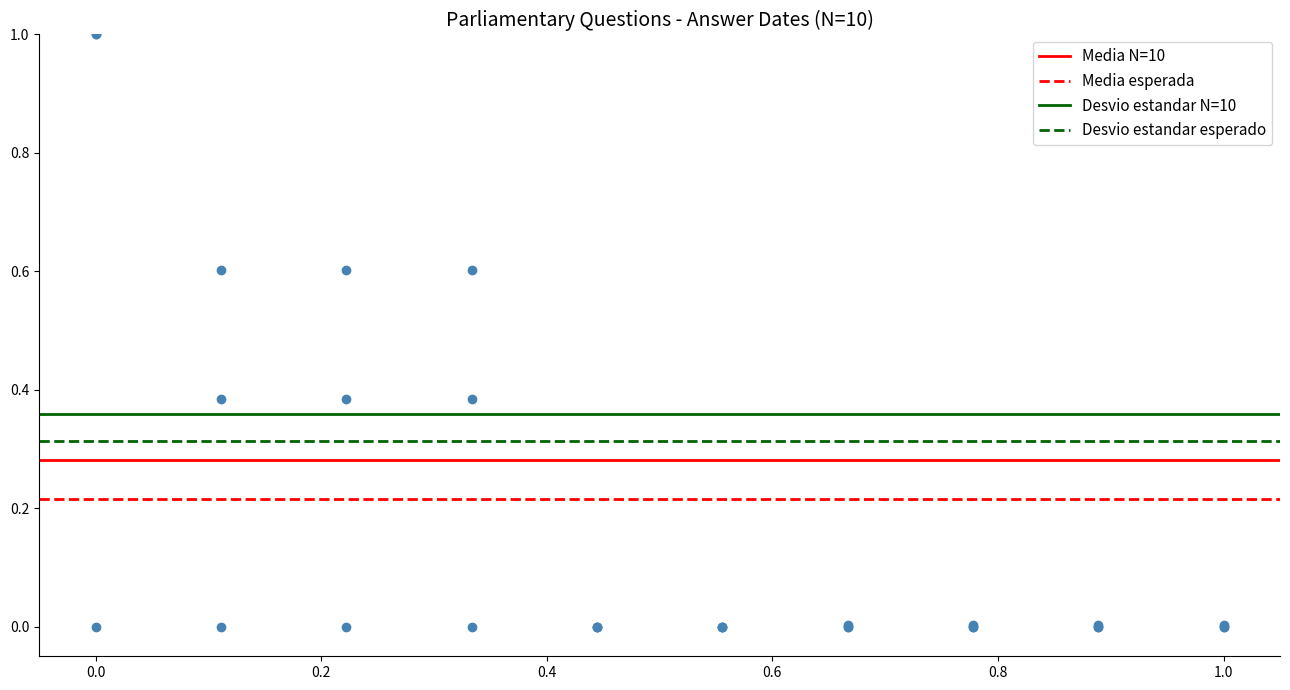

Which series reaches the minimum Y coordinate?

Media esperada